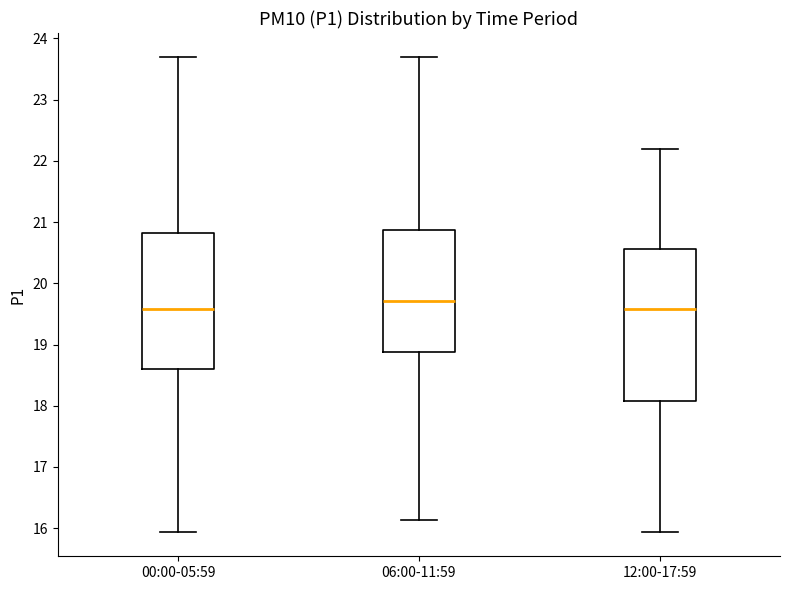

Reading left to right, read every box against the y-axis: the position of its median line, the range the box covers, and the ends of its whiskers. The values are not printed on the chart, so give them approximately, as read against the axis.

00:00-05:59: median 19.6, box 18.6 to 20.8, whiskers 15.9 to 23.7
06:00-11:59: median 19.7, box 18.9 to 20.9, whiskers 16.1 to 23.7
12:00-17:59: median 19.6, box 18.1 to 20.6, whiskers 15.9 to 22.2